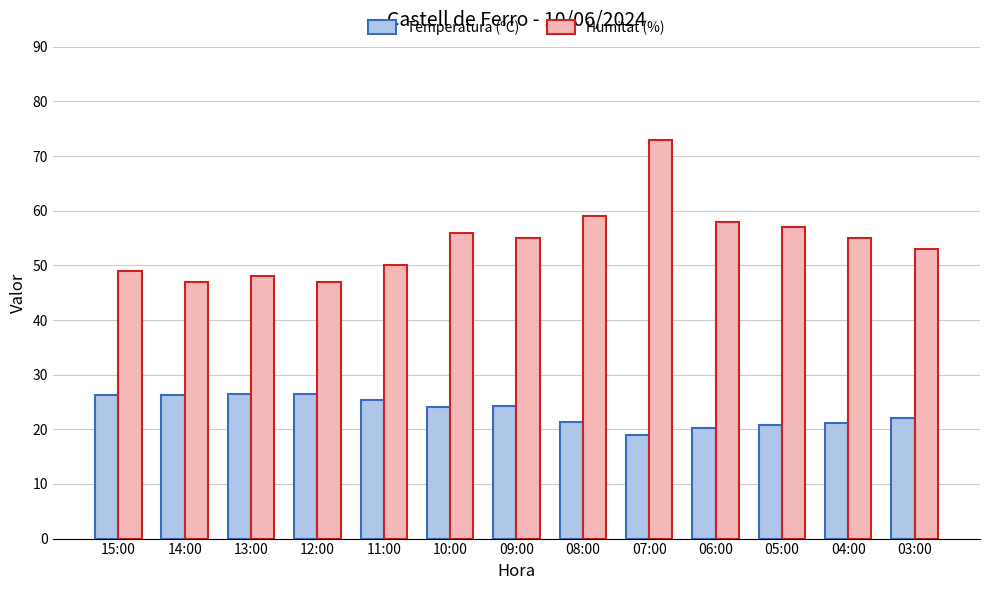

How many bars are there in each group?

2